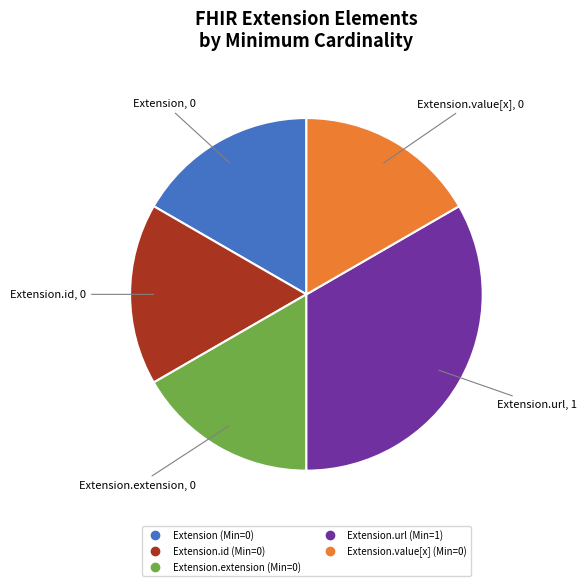

Does any single category account for the majority?

No